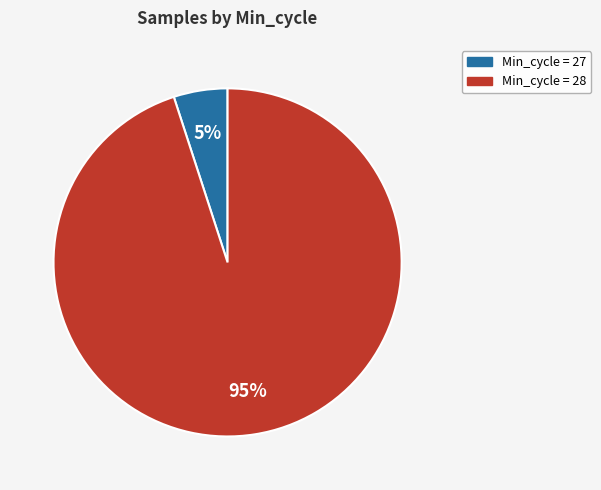

How many slices are in this pie chart?

2